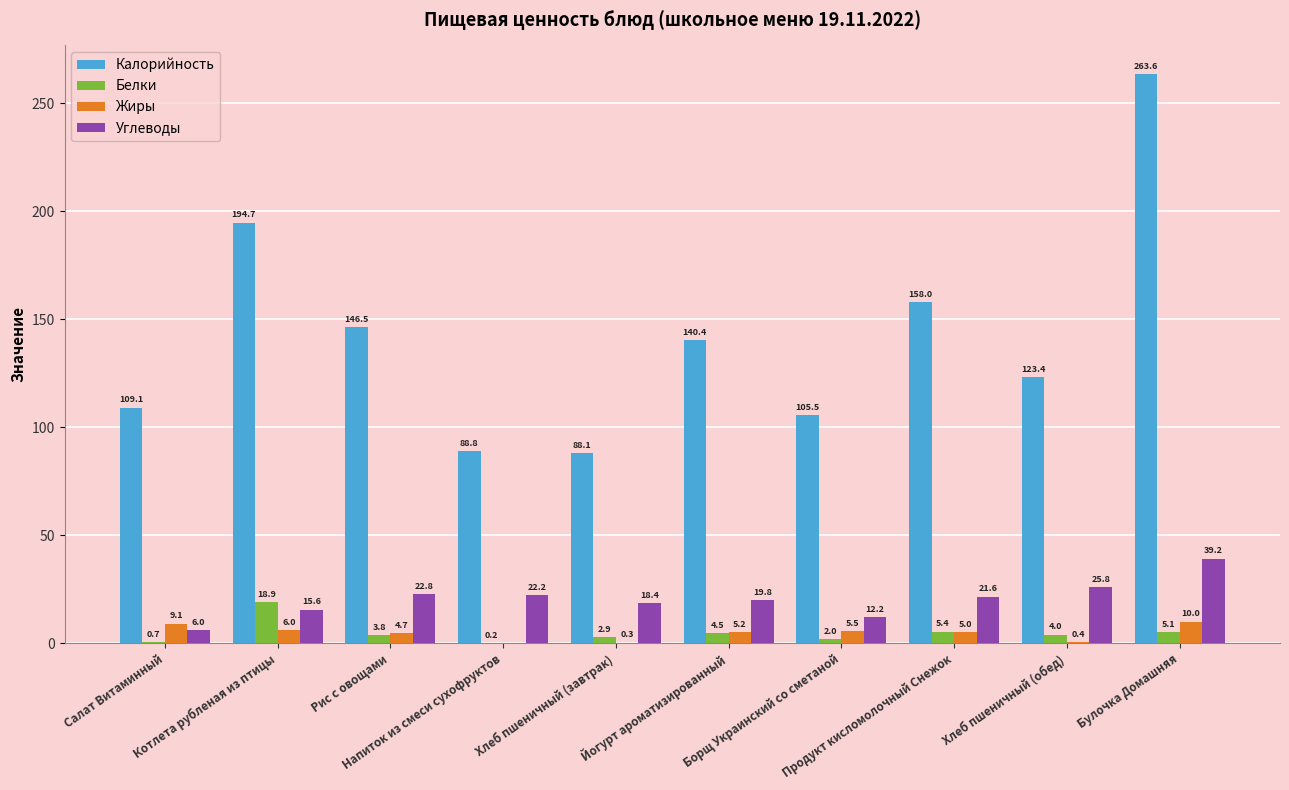

What is the greatest value displayed?

263.6